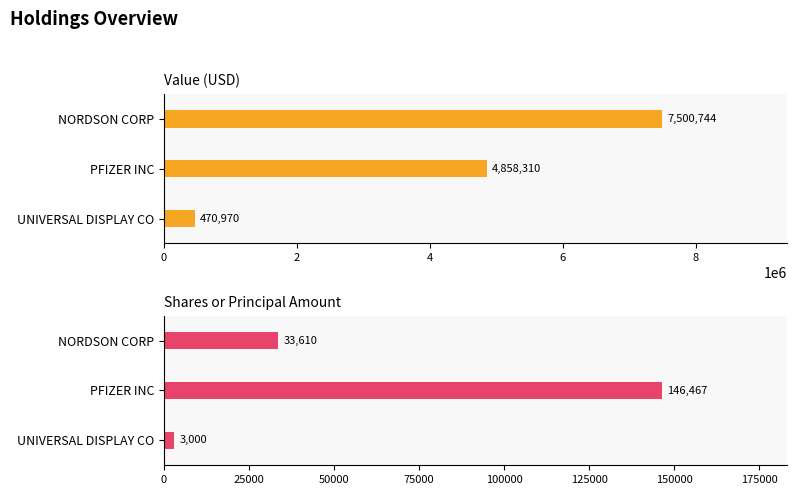

At how many categories does at least one series exceed 3613304?

2